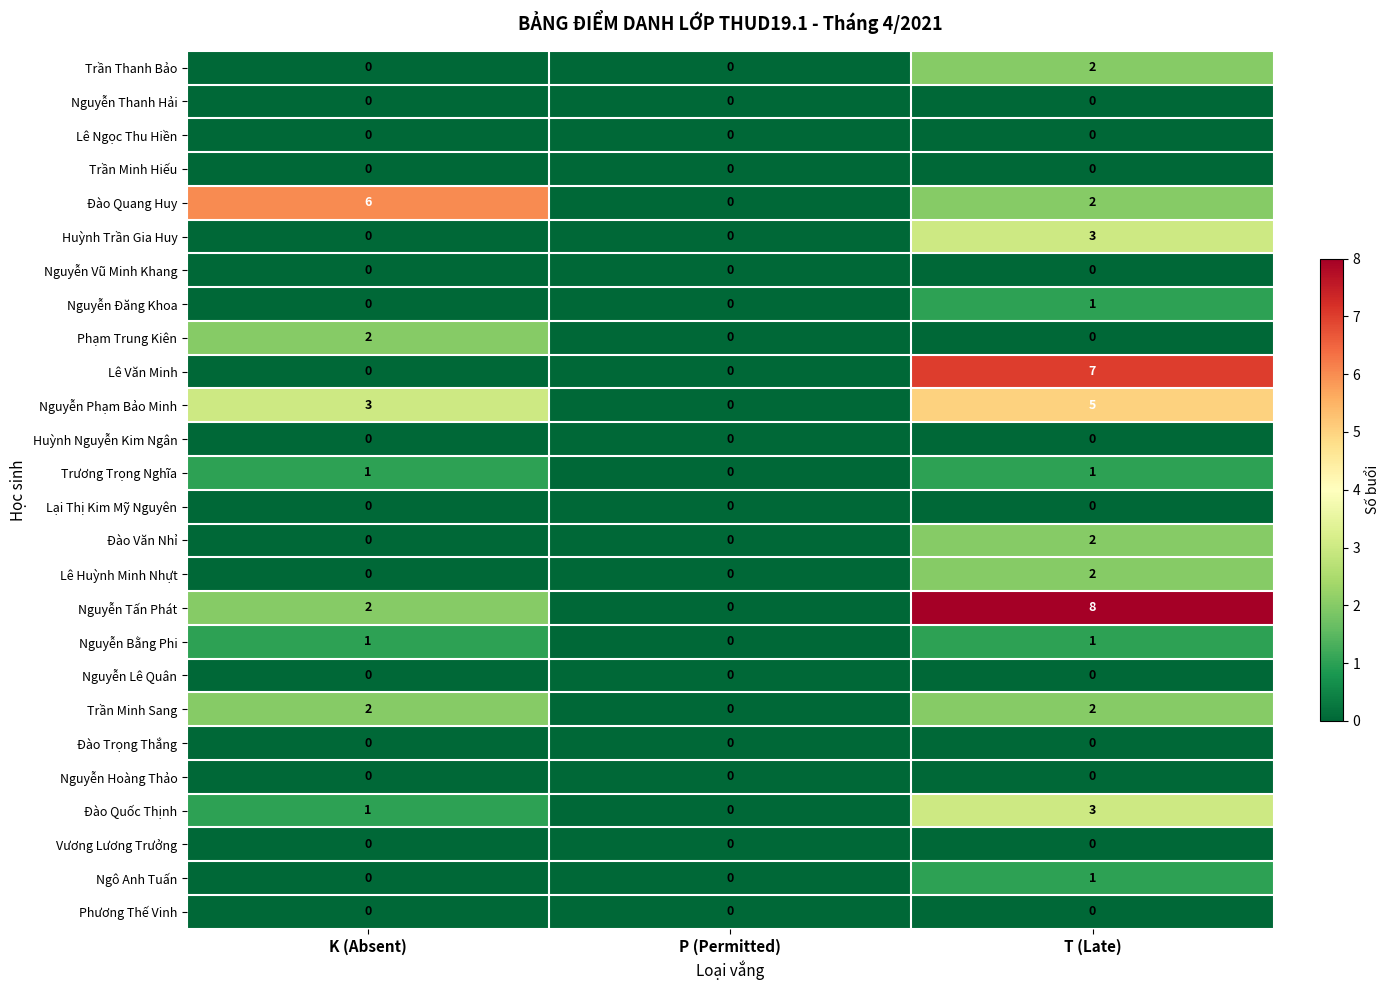

What is the average value of the Nguyễn Tấn Phát series?

3